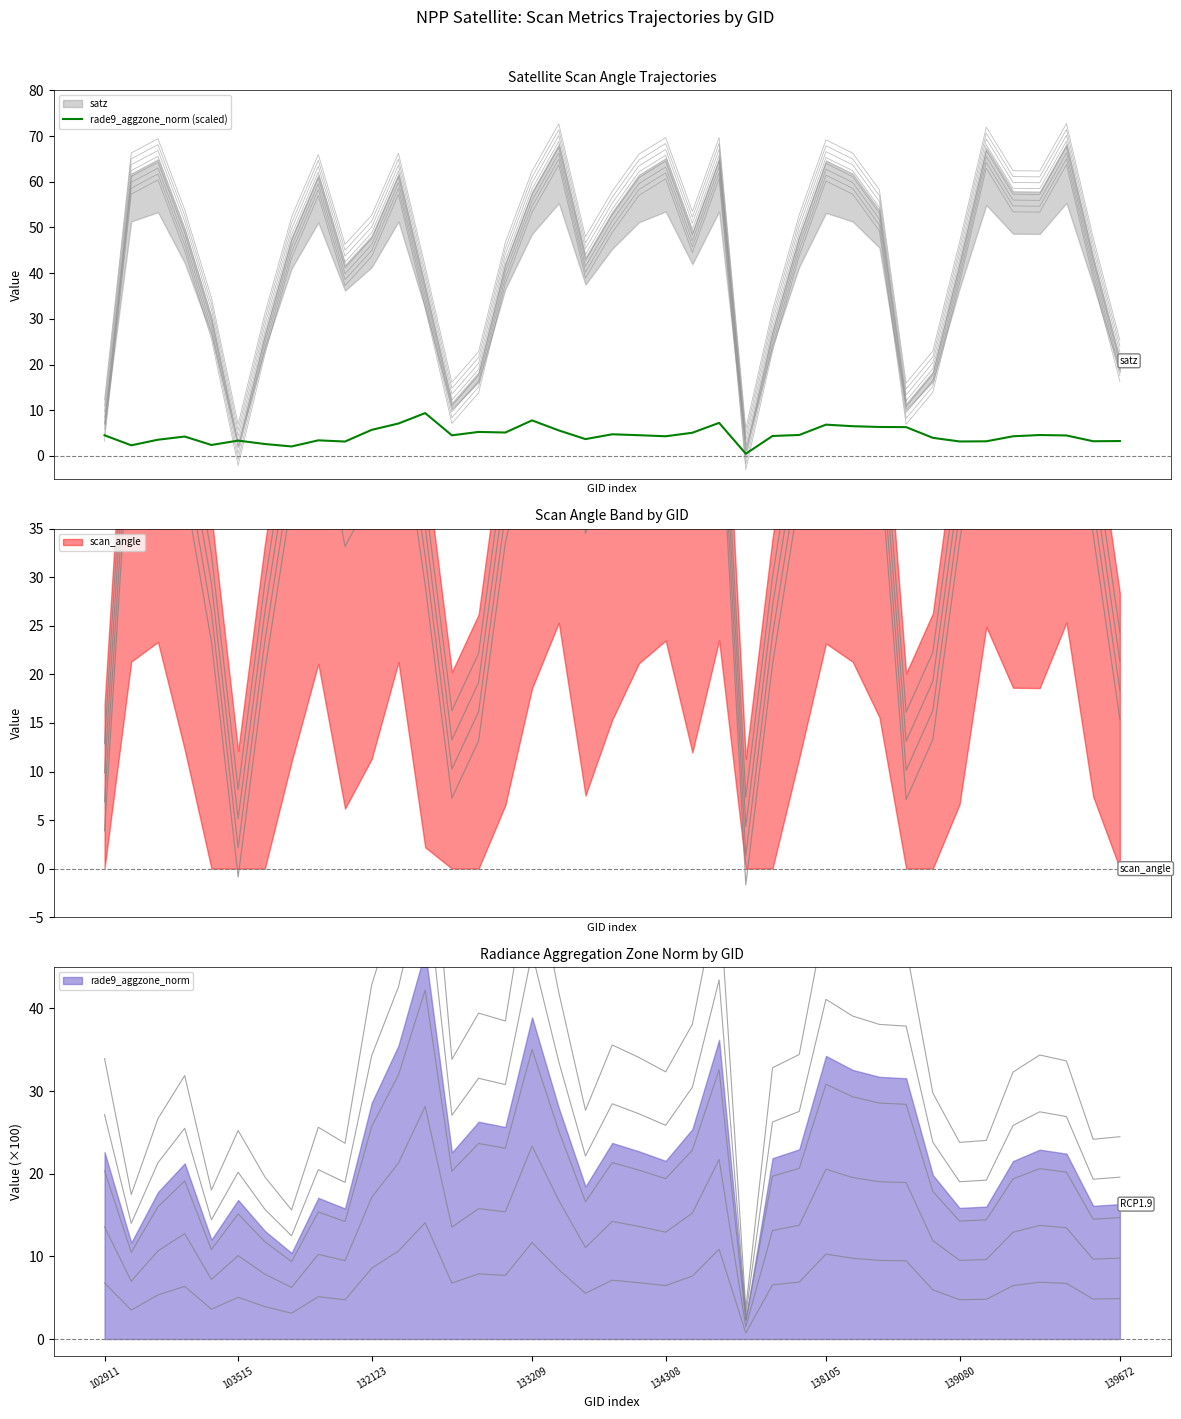

How many data points are less than 4?

15